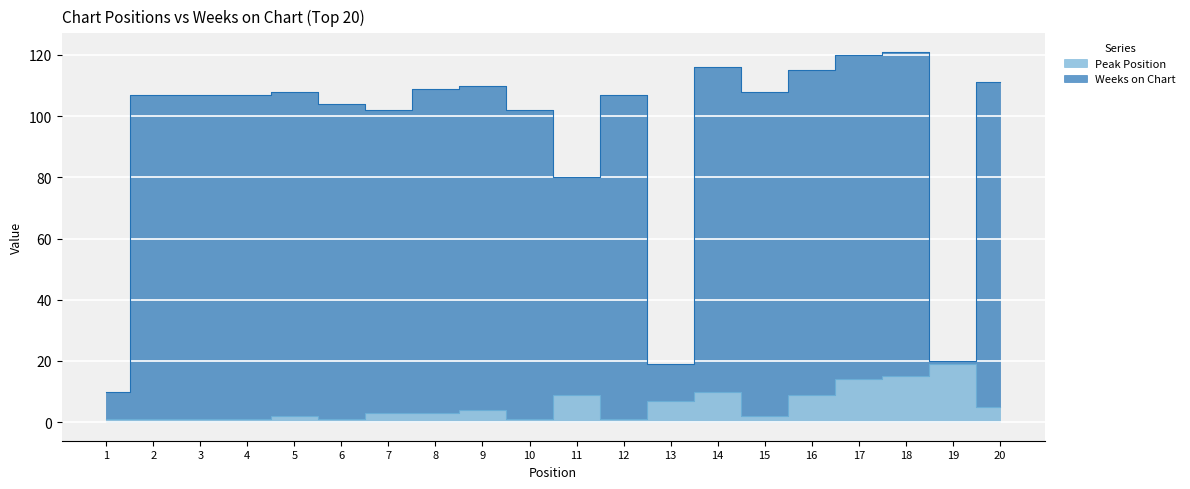

Which series changed the most between 7 and 8?

Weeks on Chart